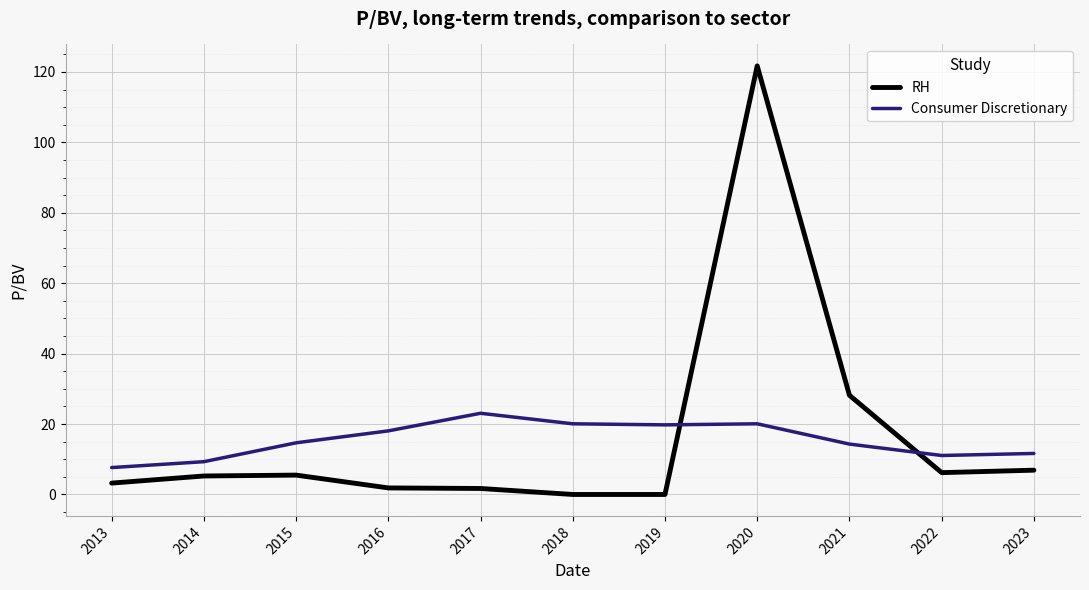

Where is RH nearest to the value 60?

2021